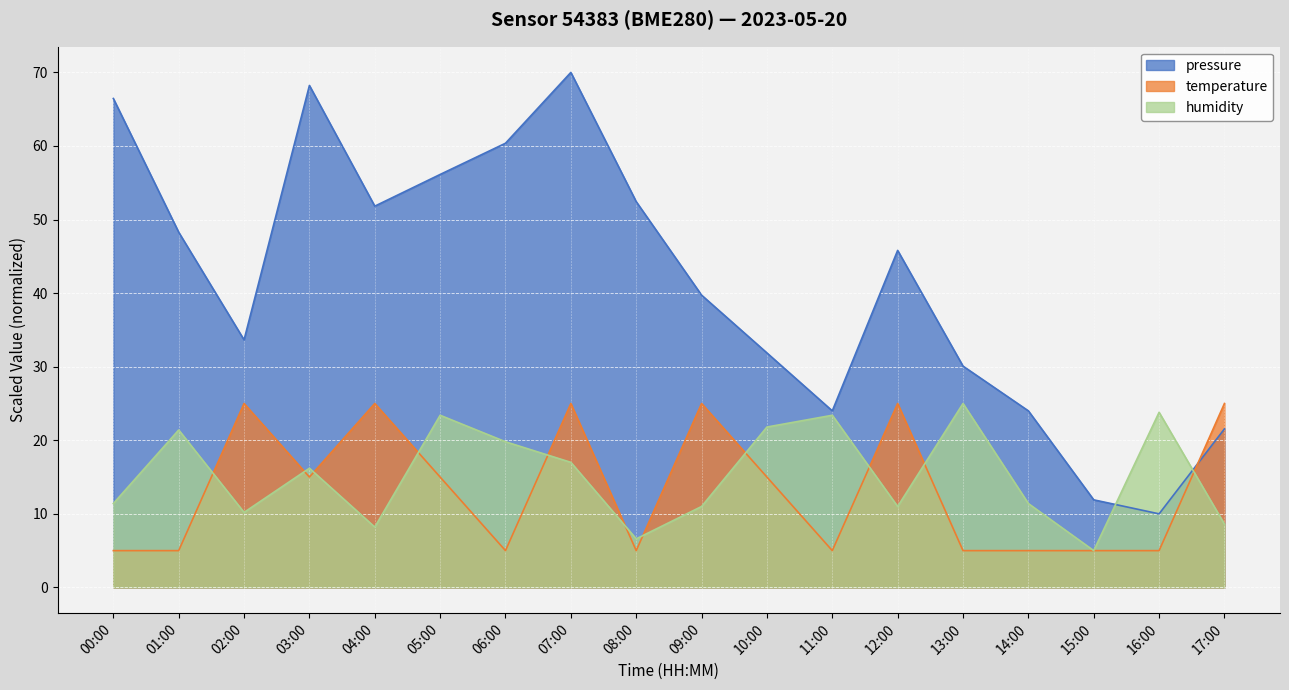

What position from the right is 14:00?

4